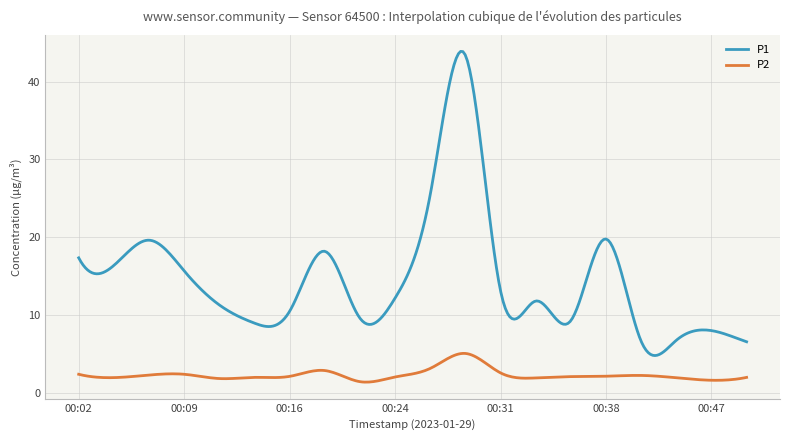

Rank the series by their maximum value, from lowest to highest.

P2, P1